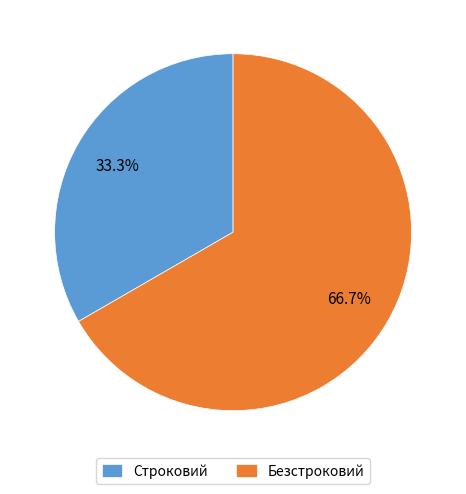

Does Строковий represent more than half of the total?

No